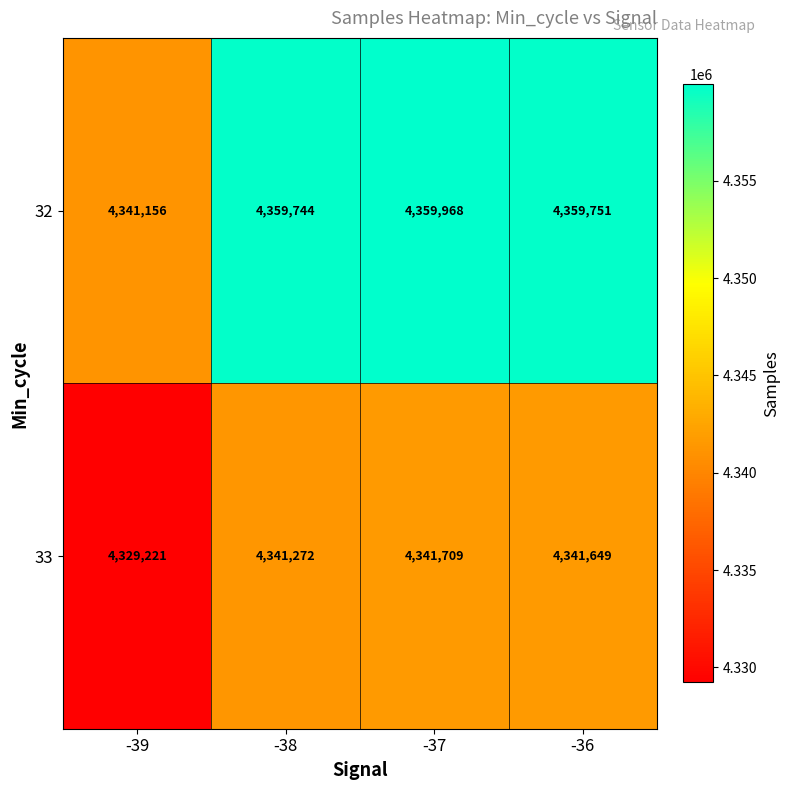

Reading left to right, transcribe all the data shown in this chart.

32: -39=4341156	-38=4359744	-37=4359968	-36=4359751
33: -39=4329221	-38=4341272	-37=4341709	-36=4341649